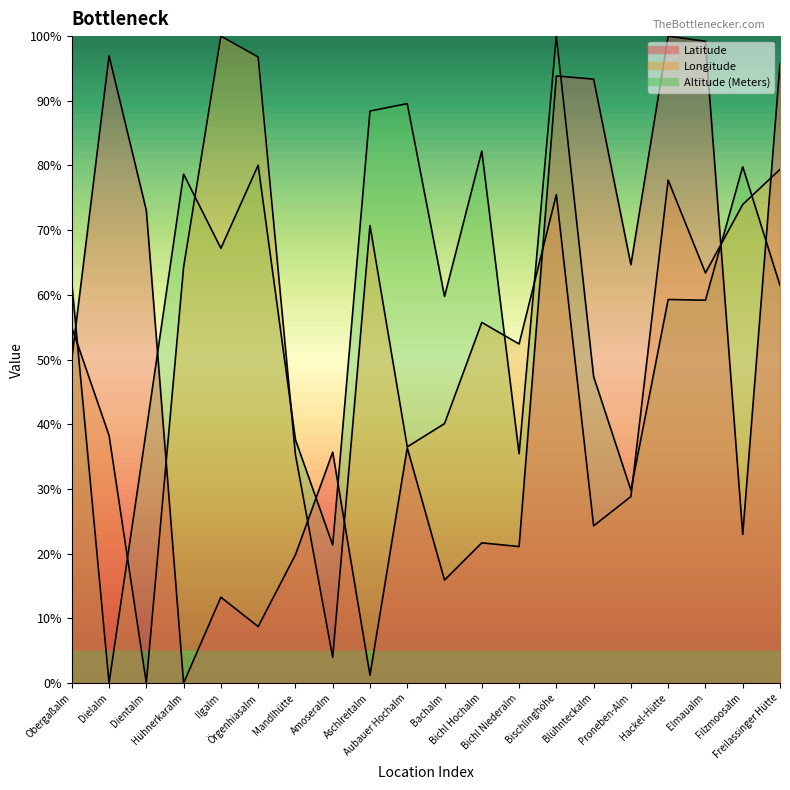

What is the highest value of the Altitude (Meters) series?

1.0